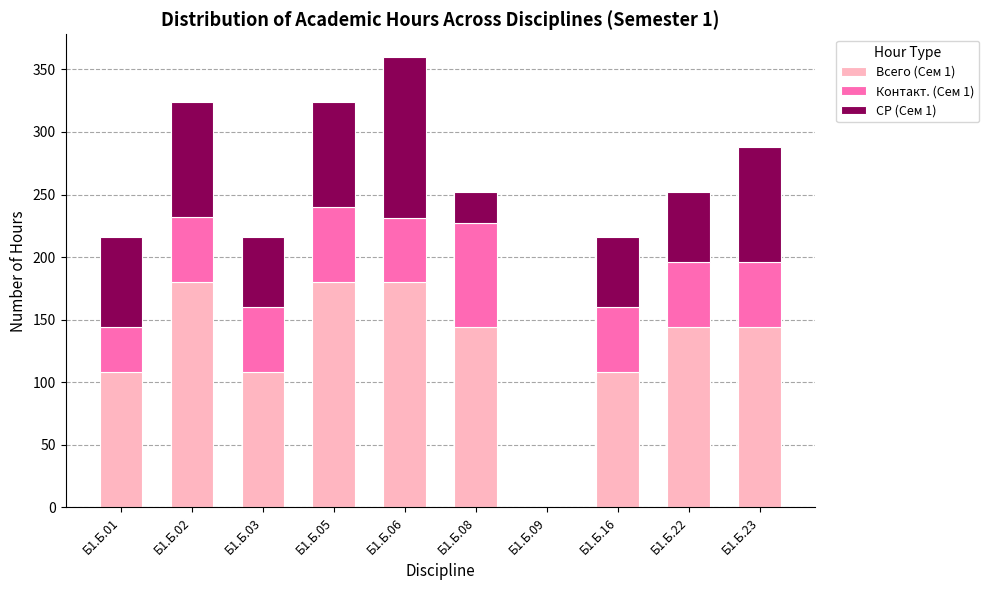

Is it true that Всего (Сем 1) equals 224 at Б1.Б.23?

False